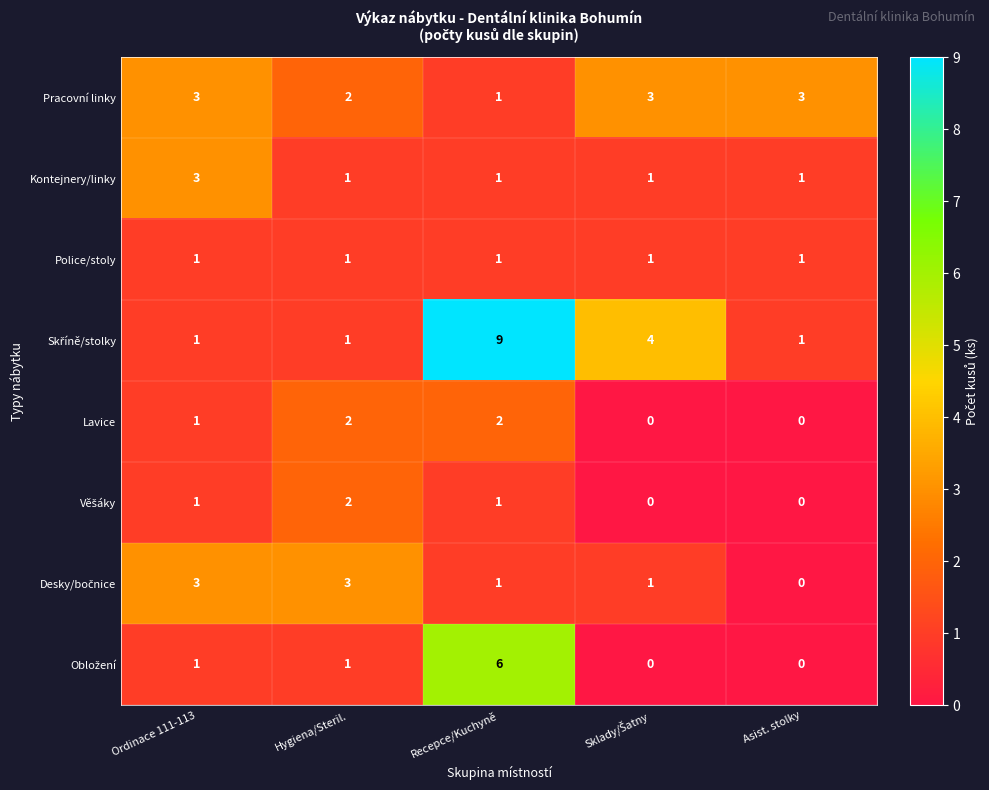

How many Pracovní linky values are between 2 and 3?

4